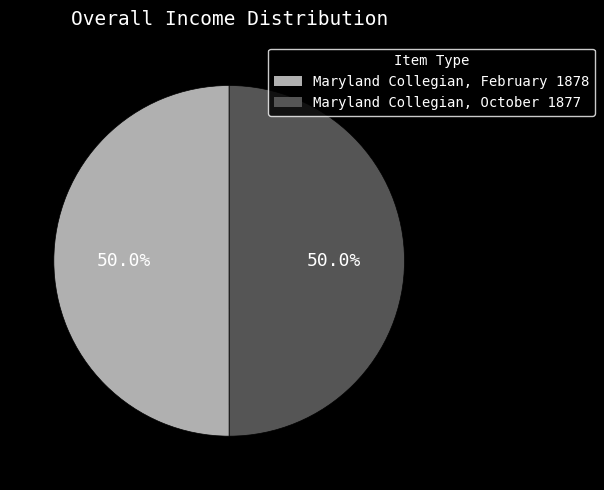

How many slices are in this pie chart?

2